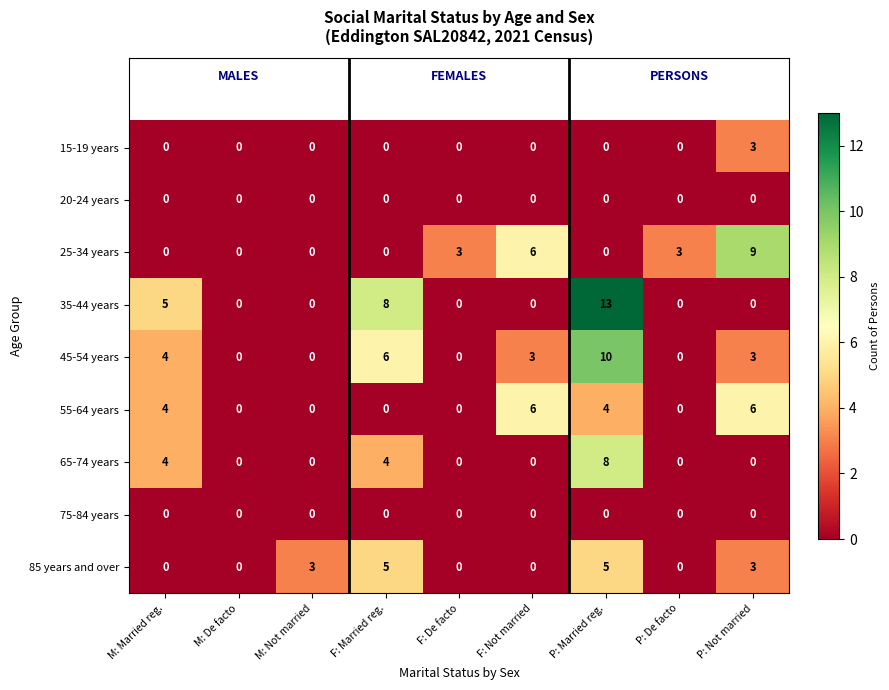

Which category has the highest value across all series?

P: Married reg.